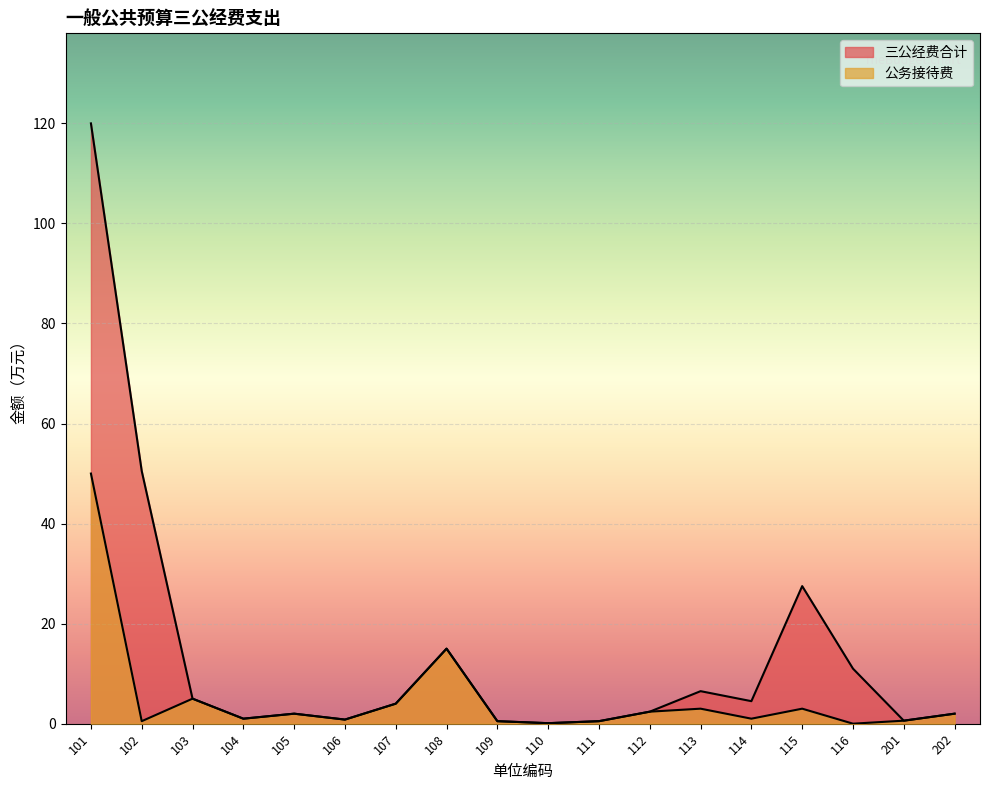

At which category is the sum across all series the highest?

101